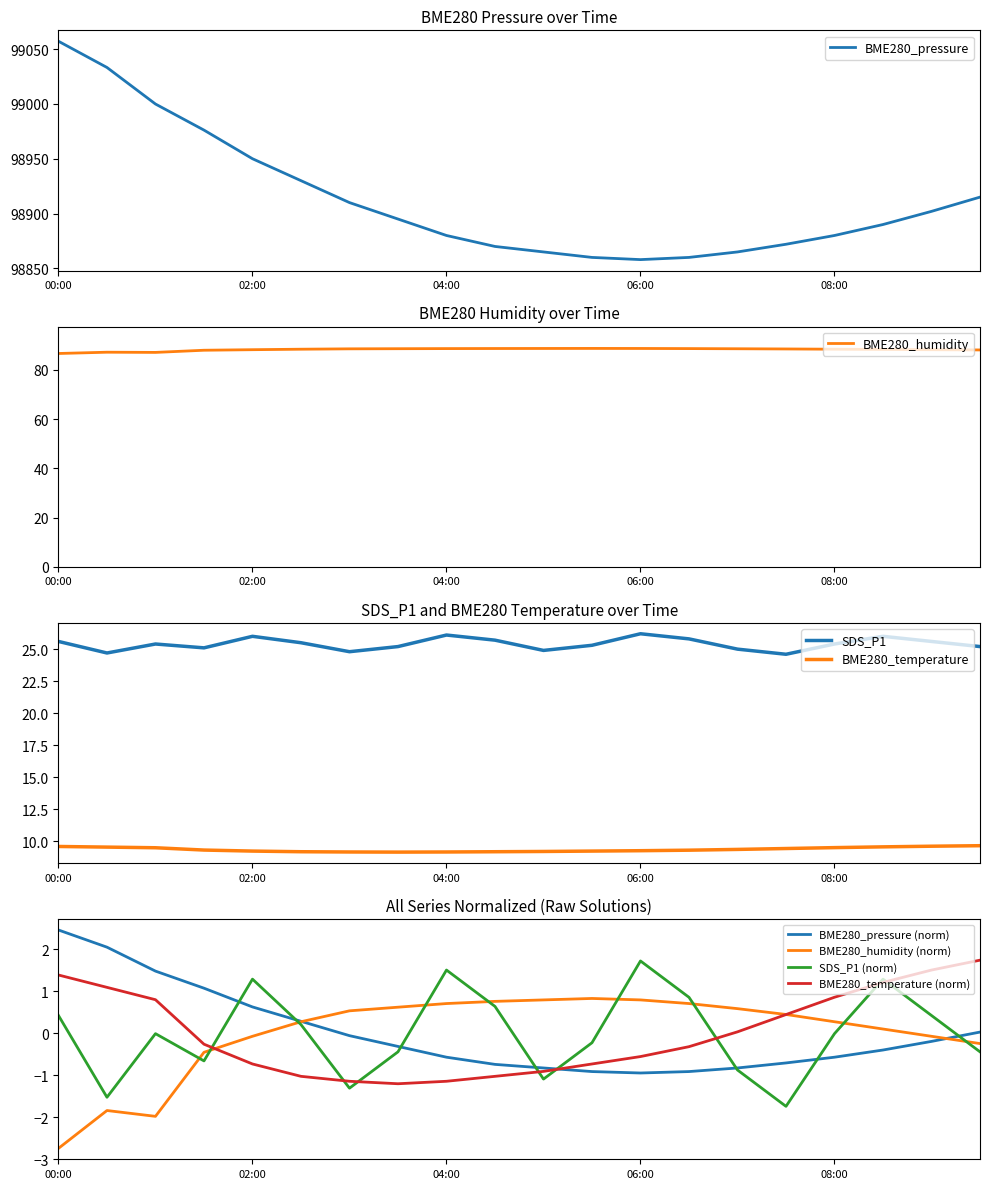

List the series in order of their peak value, lowest first.

BME280_temperature, SDS_P1, BME280_humidity, BME280_pressure